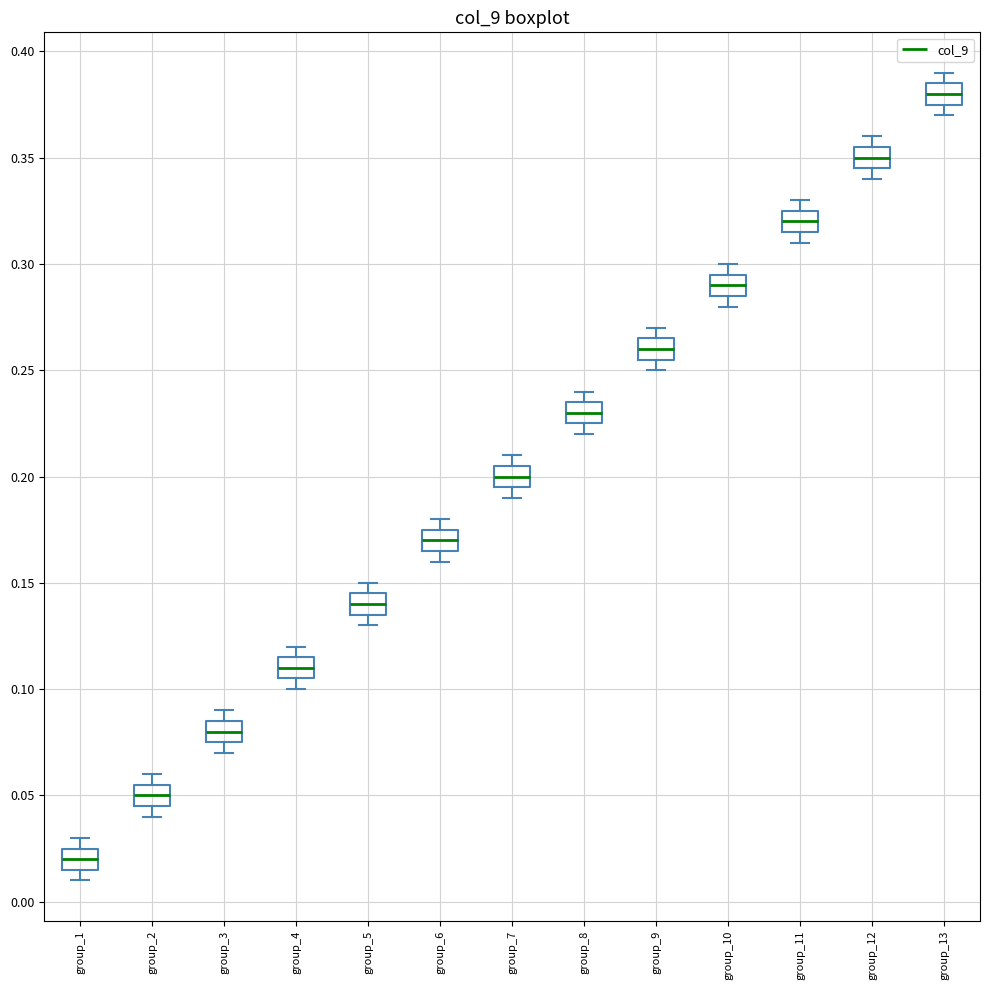

Reading left to right, read every box against the y-axis: the position of its median line, the range the box covers, and the ends of its whiskers. The values are not printed on the chart, so give them approximately, as read against the axis.

group_1: median 0.020, box 0.015 to 0.025, whiskers 0.010 to 0.030
group_2: median 0.050, box 0.045 to 0.055, whiskers 0.040 to 0.060
group_3: median 0.080, box 0.075 to 0.085, whiskers 0.070 to 0.090
group_4: median 0.110, box 0.105 to 0.115, whiskers 0.100 to 0.120
group_5: median 0.140, box 0.135 to 0.145, whiskers 0.130 to 0.150
group_6: median 0.170, box 0.165 to 0.175, whiskers 0.160 to 0.180
group_7: median 0.200, box 0.195 to 0.205, whiskers 0.190 to 0.210
group_8: median 0.230, box 0.225 to 0.235, whiskers 0.220 to 0.240
group_9: median 0.260, box 0.255 to 0.265, whiskers 0.250 to 0.270
group_10: median 0.290, box 0.285 to 0.295, whiskers 0.280 to 0.300
group_11: median 0.320, box 0.315 to 0.325, whiskers 0.310 to 0.330
group_12: median 0.350, box 0.345 to 0.355, whiskers 0.340 to 0.360
group_13: median 0.380, box 0.375 to 0.385, whiskers 0.370 to 0.390